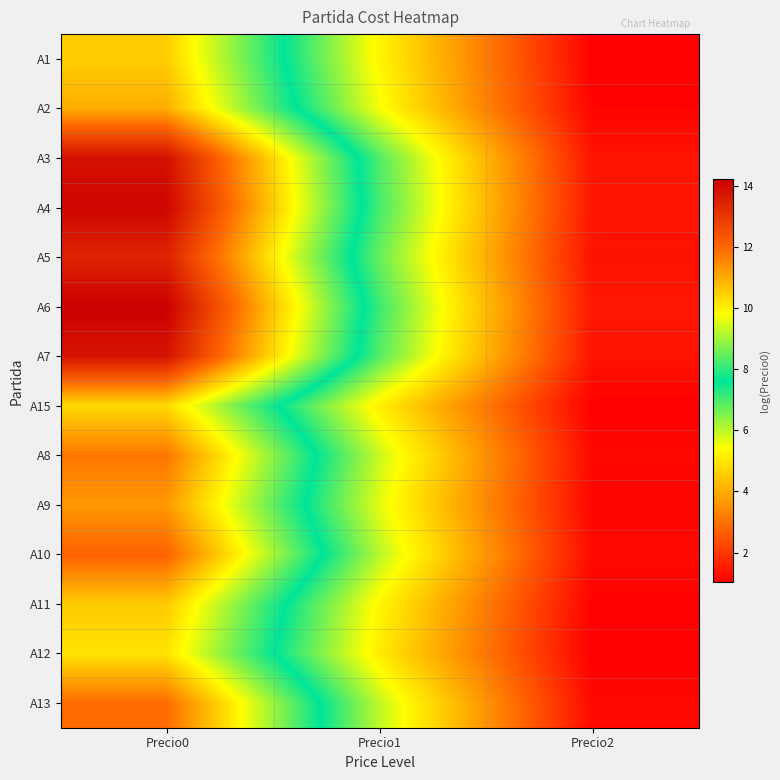

Reading left to right, transcribe all the data shown in this chart.

A1: Precio0=10.5	Precio1=5.3	Precio2=1.1
A2: Precio0=11.0	Precio1=5.5	Precio2=1.1
A3: Precio0=13.8	Precio1=6.9	Precio2=1.4
A4: Precio0=14.1	Precio1=7.0	Precio2=1.4
A5: Precio0=13.5	Precio1=6.7	Precio2=1.3
A6: Precio0=14.2	Precio1=7.1	Precio2=1.4
A7: Precio0=13.8	Precio1=6.9	Precio2=1.4
A15: Precio0=10.3	Precio1=5.2	Precio2=1.0
A8: Precio0=11.8	Precio1=5.9	Precio2=1.2
A9: Precio0=11.3	Precio1=5.6	Precio2=1.1
A10: Precio0=12.1	Precio1=6.0	Precio2=1.2
A11: Precio0=10.6	Precio1=5.3	Precio2=1.1
A12: Precio0=10.2	Precio1=5.1	Precio2=1.0
A13: Precio0=11.9	Precio1=6.0	Precio2=1.2